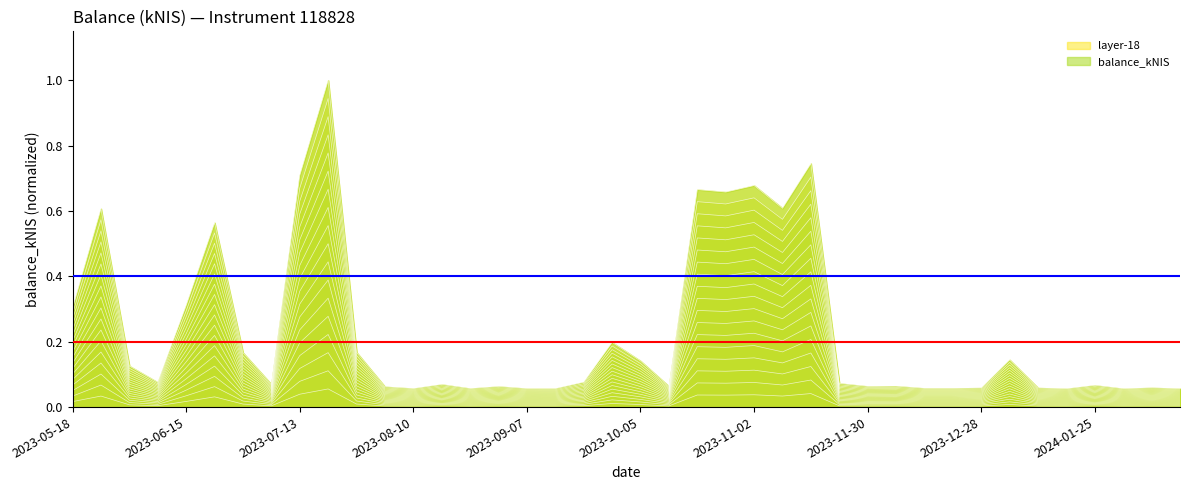

At which category does the chart reach its peak across all series?

2023-07-20